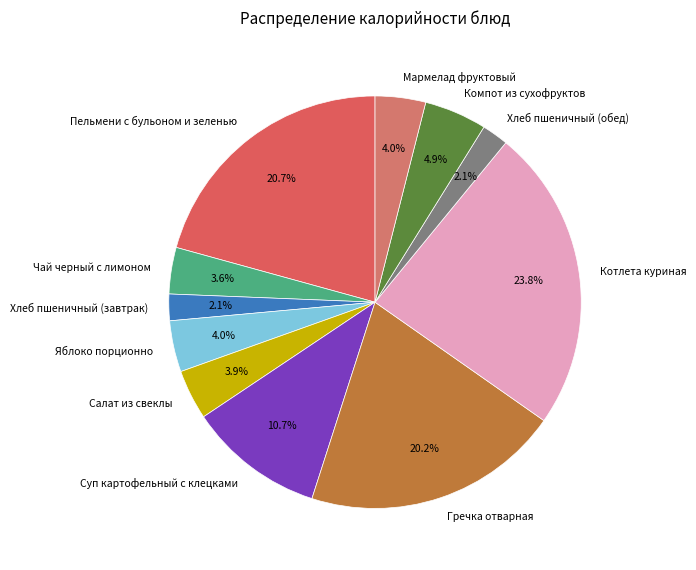

Between Гречка отварная and Котлета куриная, which is larger?

Котлета куриная